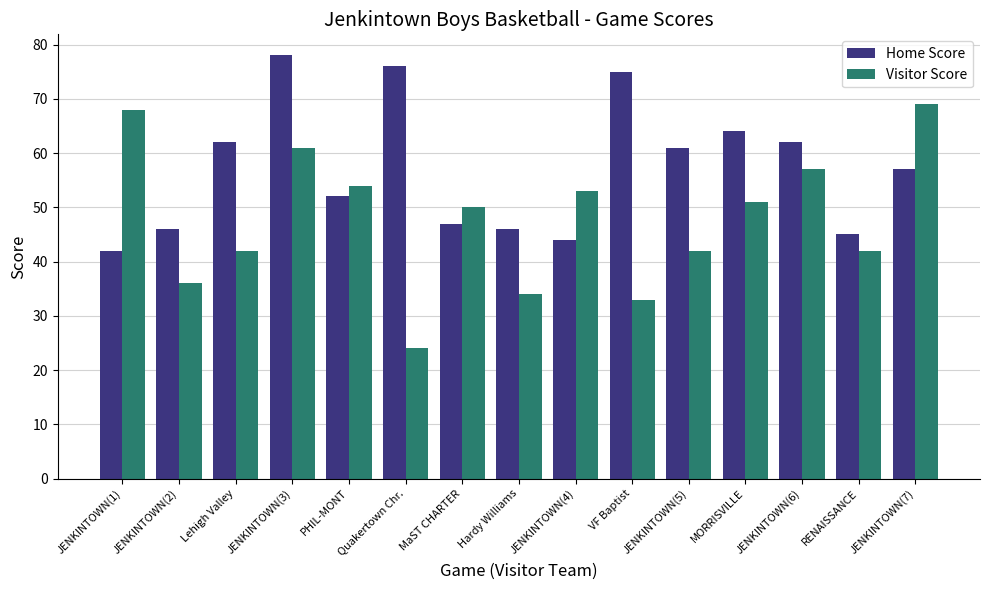

Rank the series at Quakertown Chr. from highest to lowest value.

Home Score, Visitor Score